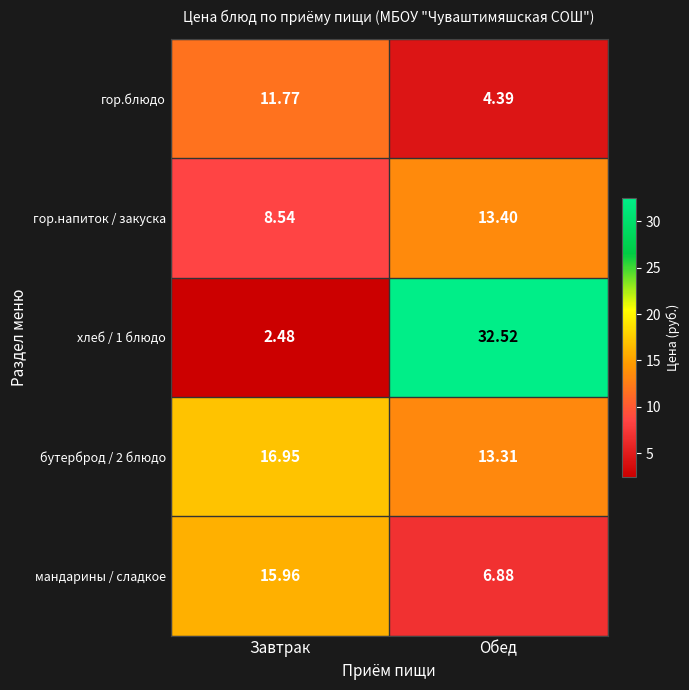

At which label does бутерброд / 2 блюдо reach its peak?

Завтрак